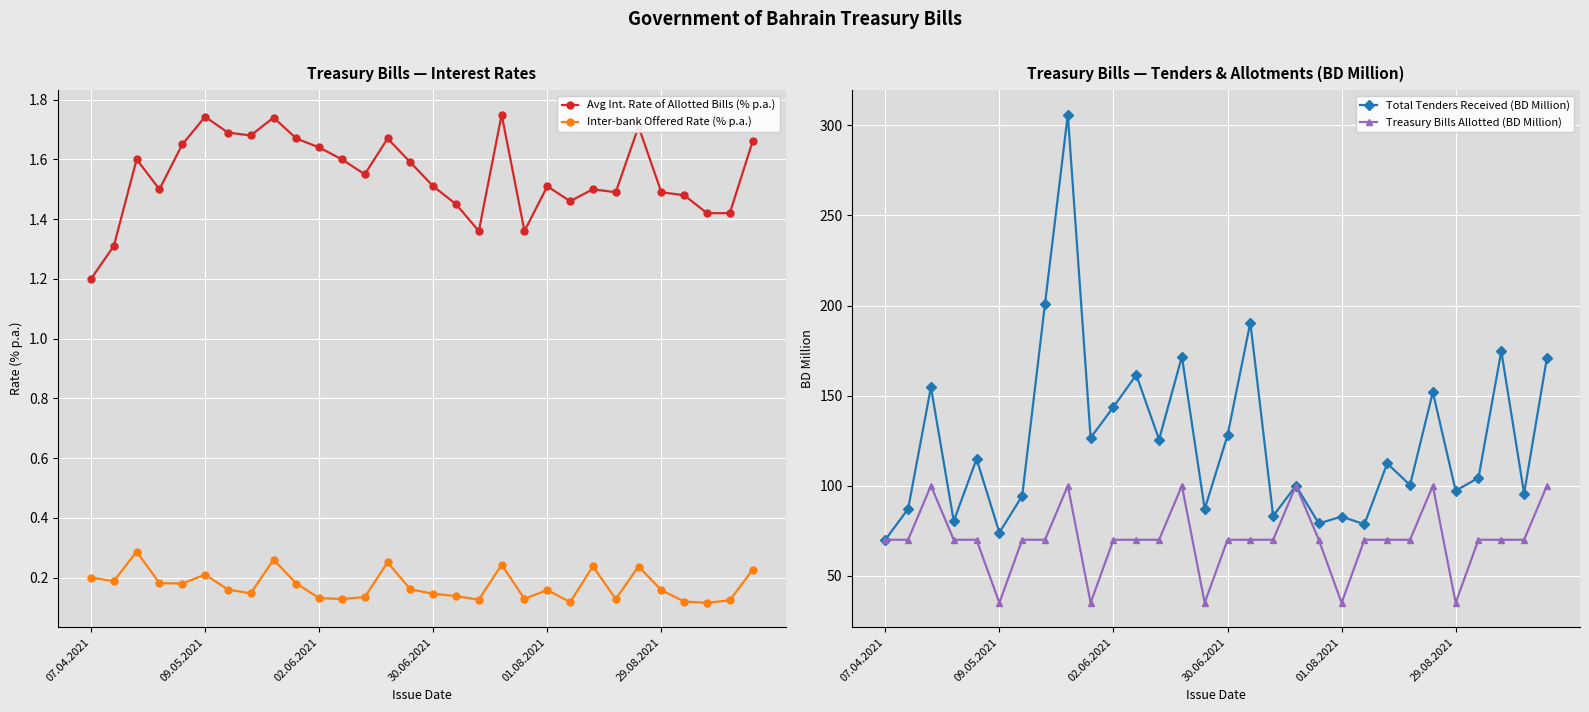

True or false: Avg Int. Rate of Allotted Bills (% p.a.) and Inter-bank Offered Rate (% p.a.) intersect in this chart.

False